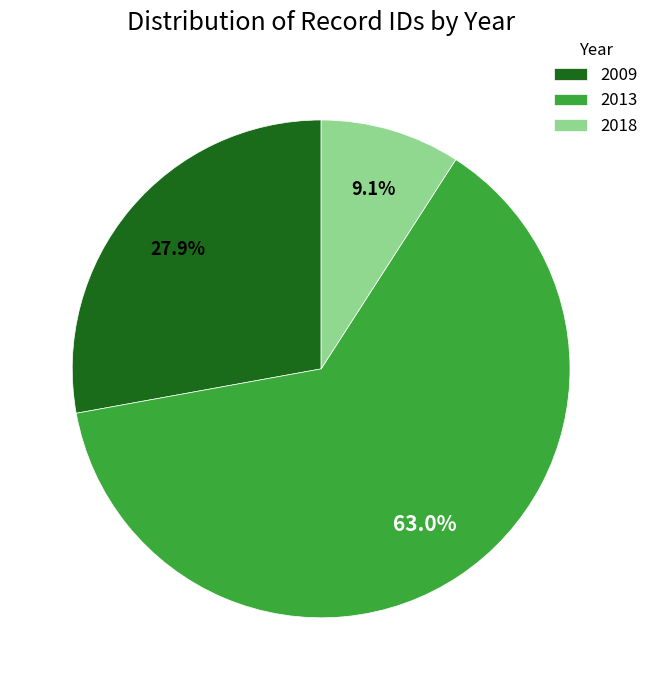

Which category has the smallest portion of the pie?

2018